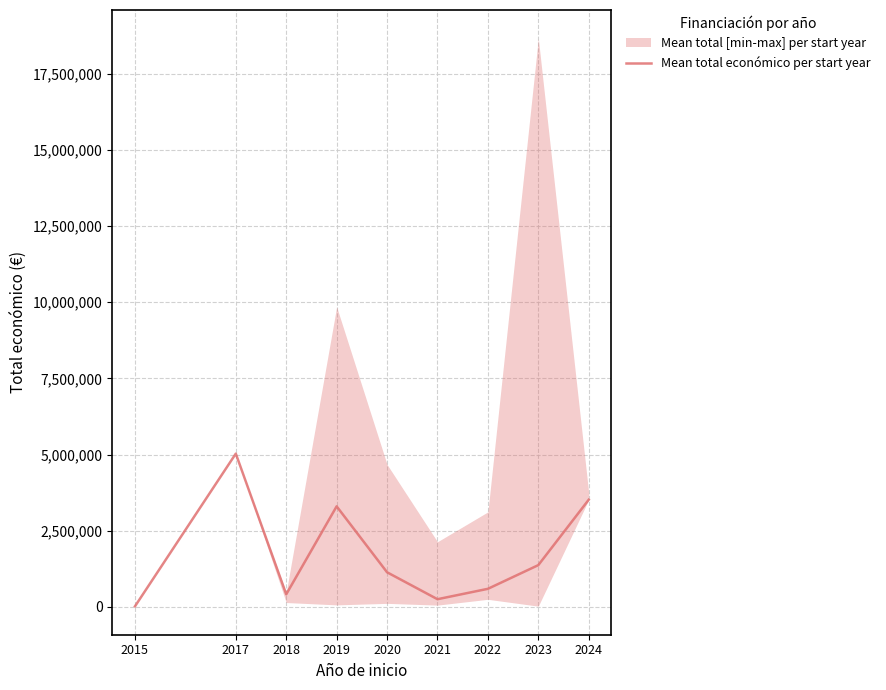

At which label is the value closest to 2525117?

2019